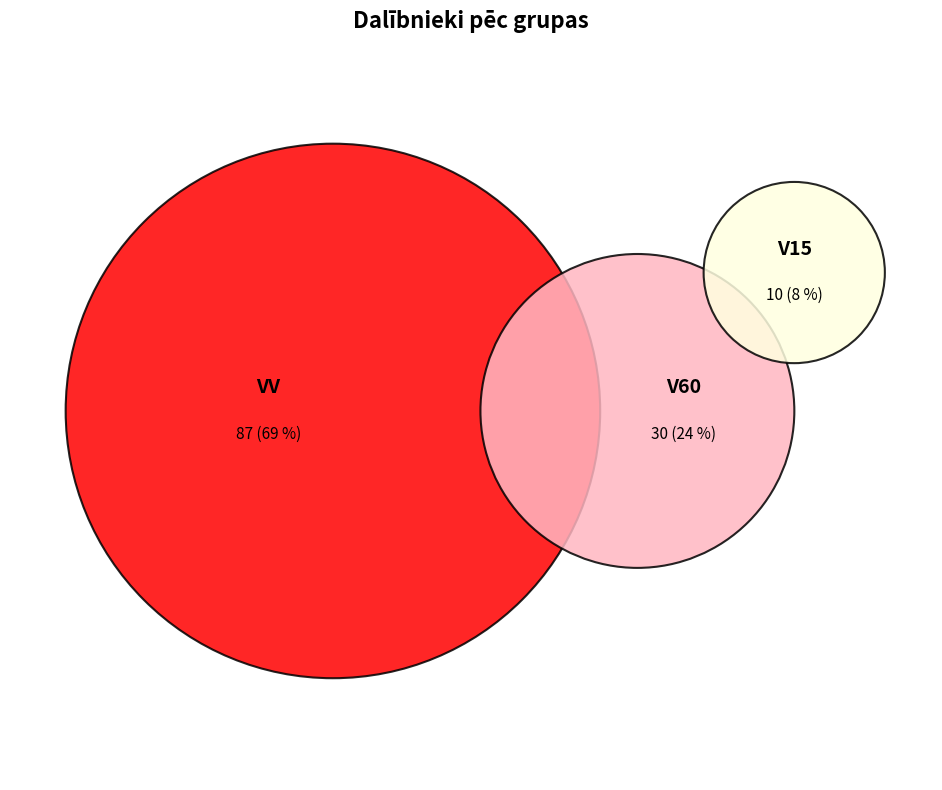

How many segments does this pie chart have?

3